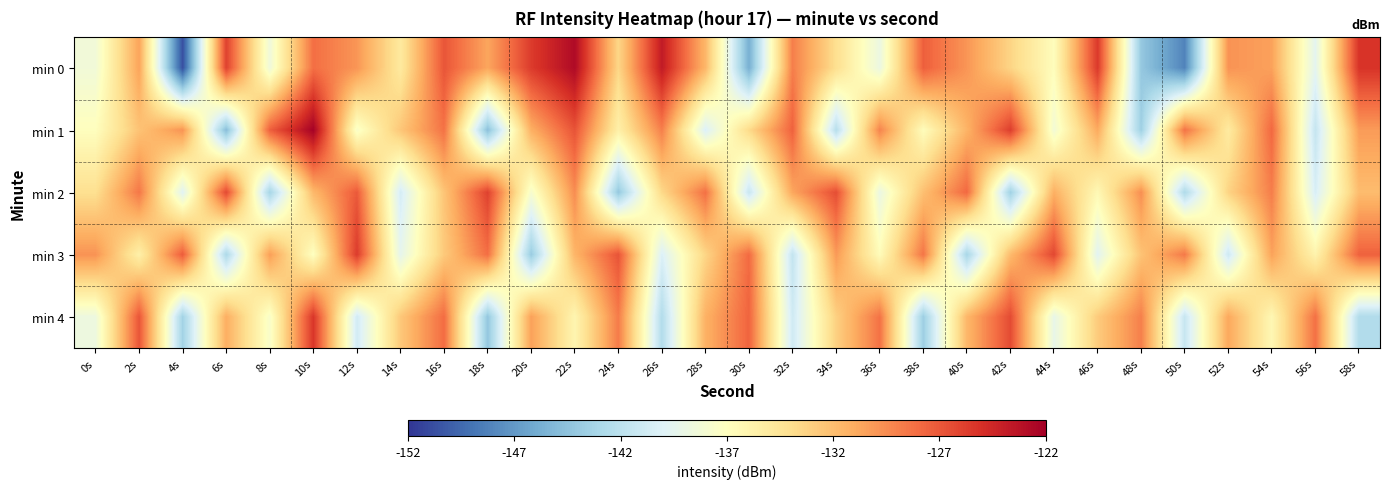

At which category is the sum across all series the highest?

10s